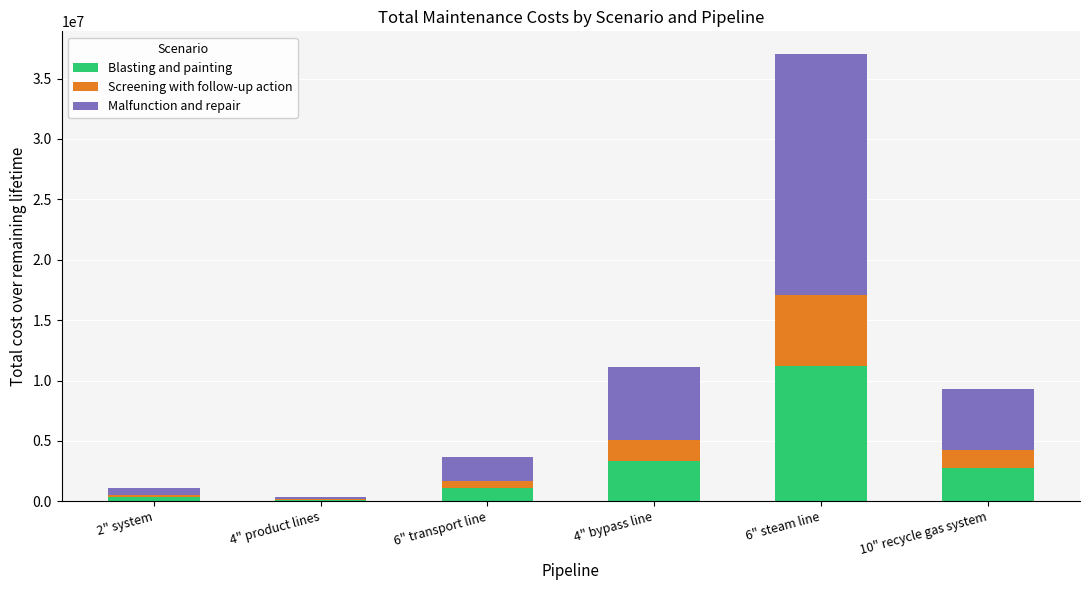

At which category is the sum across all series the highest?

6" steam line